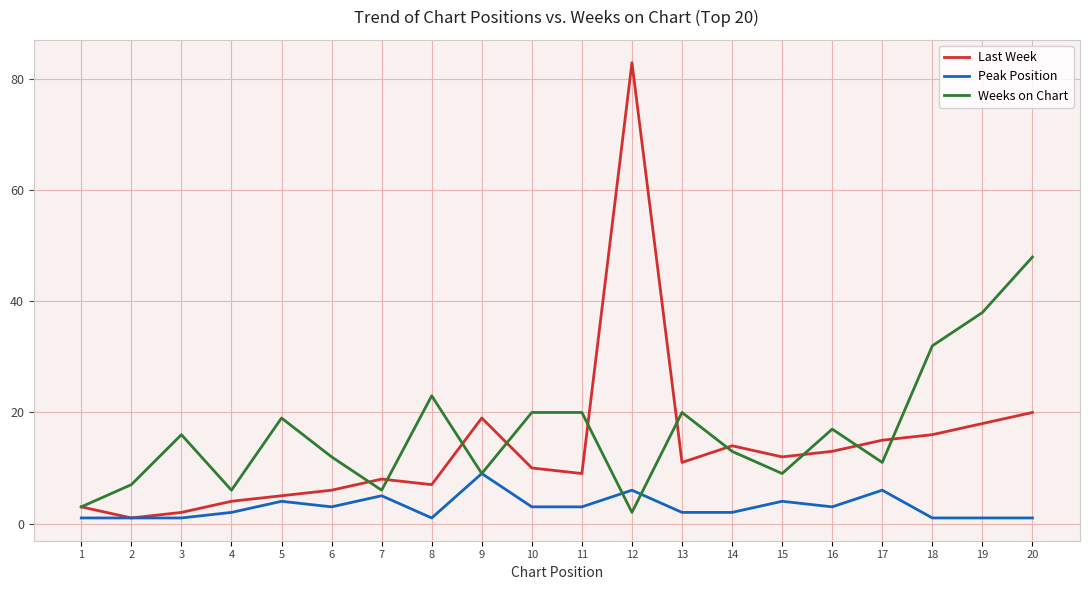

Which series has the largest total across all categories?

Weeks on Chart